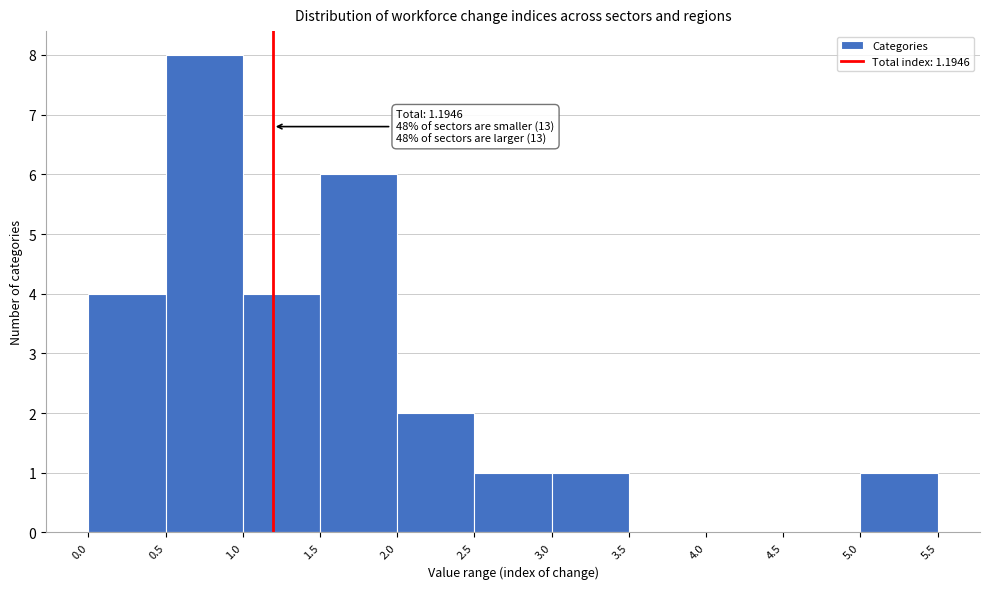

Over which range of the x-axis is the bar tallest?

0.5 to 1.0